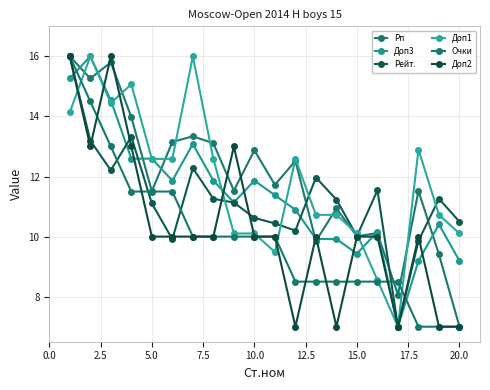

Does the chart have visible grid lines?

Yes